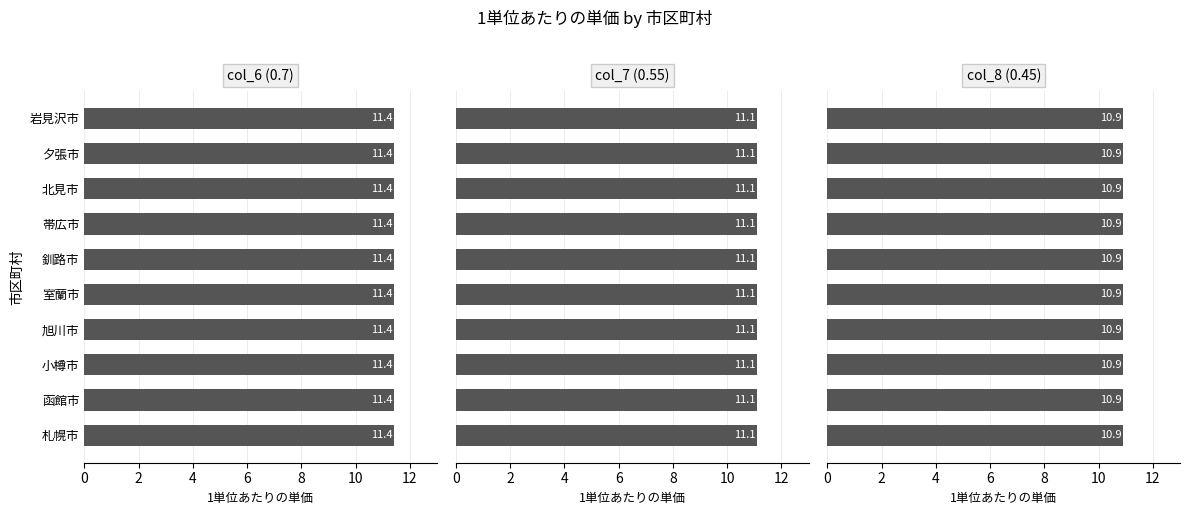

What is the highest value of the col_7 (0.55) series?

11.1